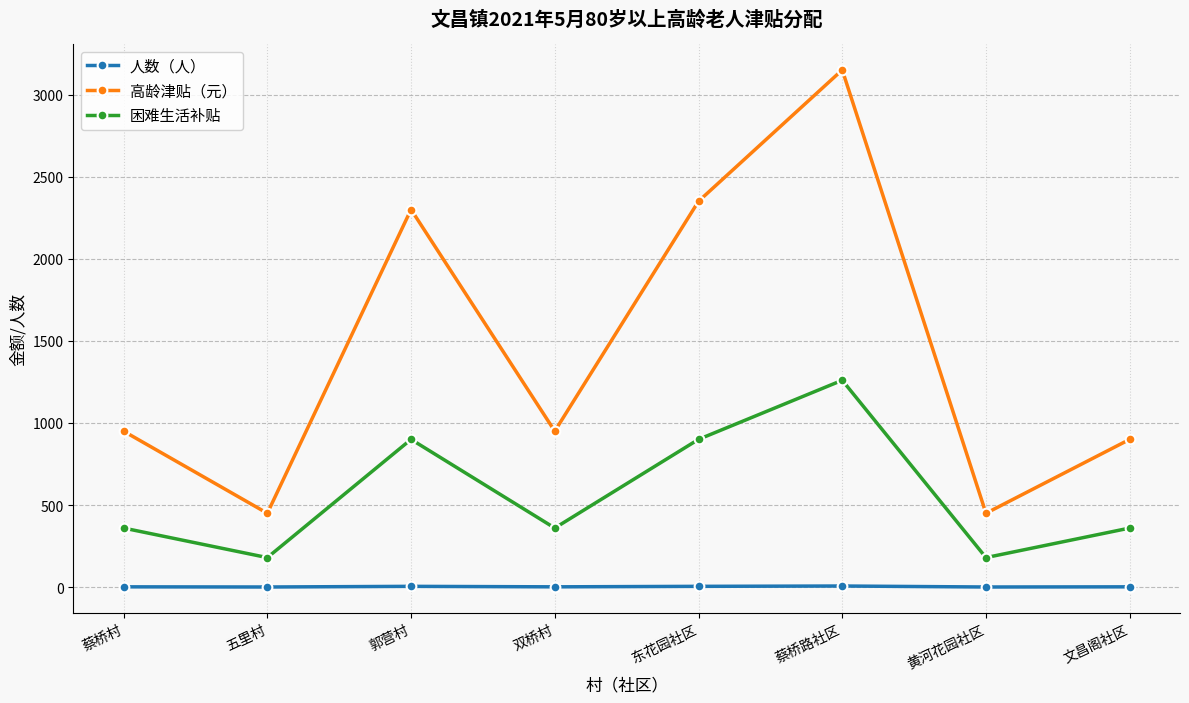

True or false: 困难生活补贴 and 高龄津贴（元） cross at least once.

False